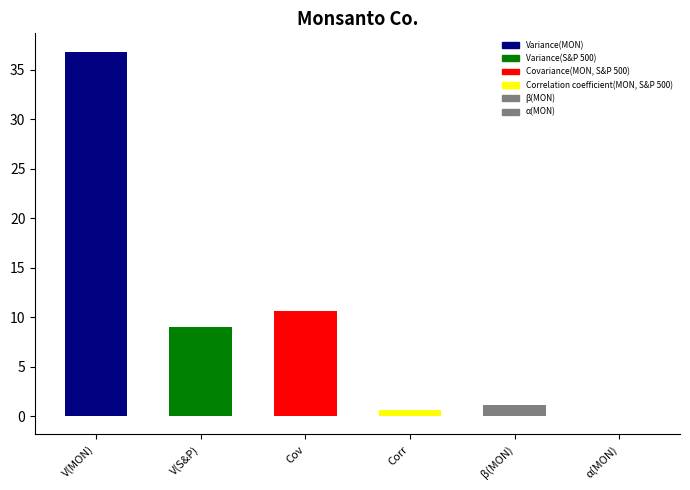

Which has a higher value, V(S&P) or V(MON)?

V(MON)